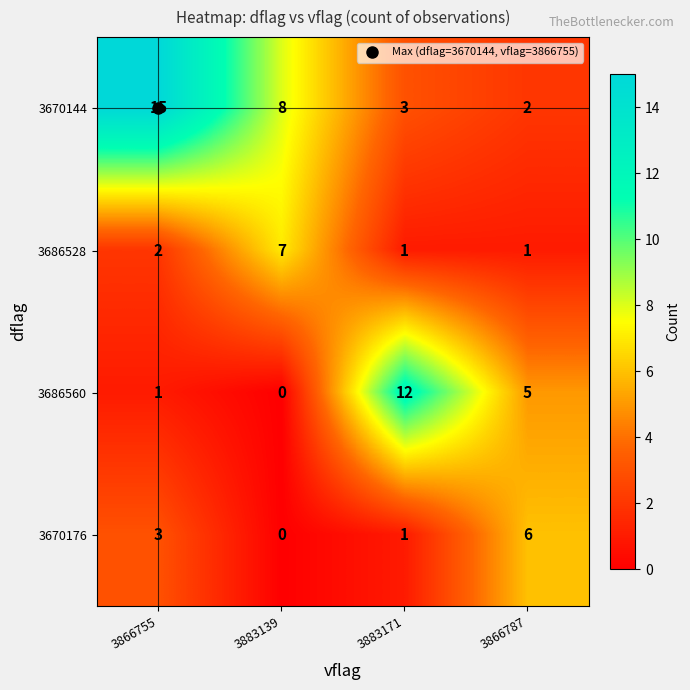

What is the average value of the 3670144 series?

7